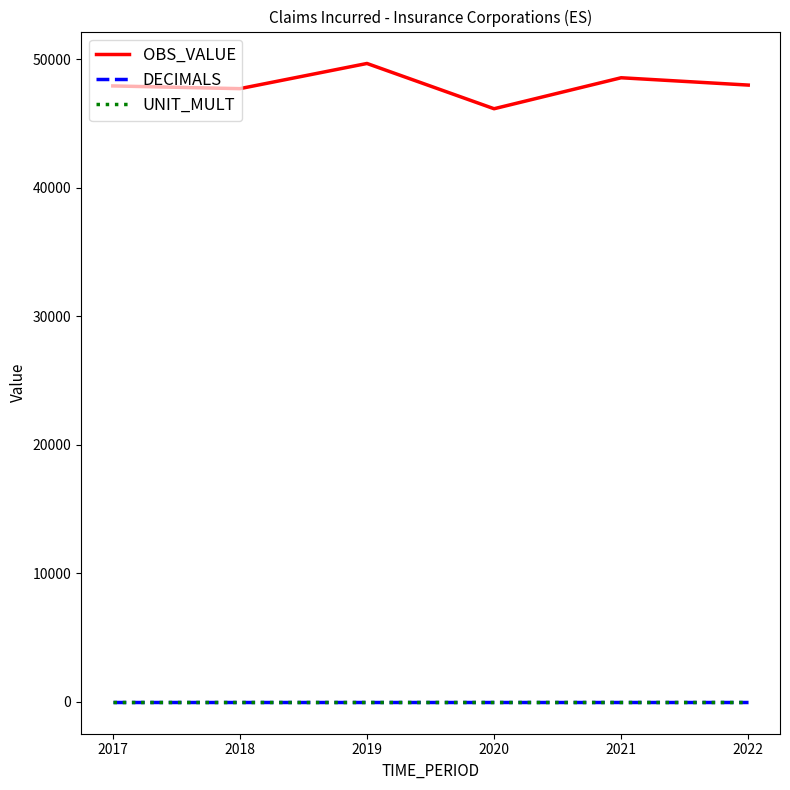

At which label does OBS_VALUE reach its minimum?

2020